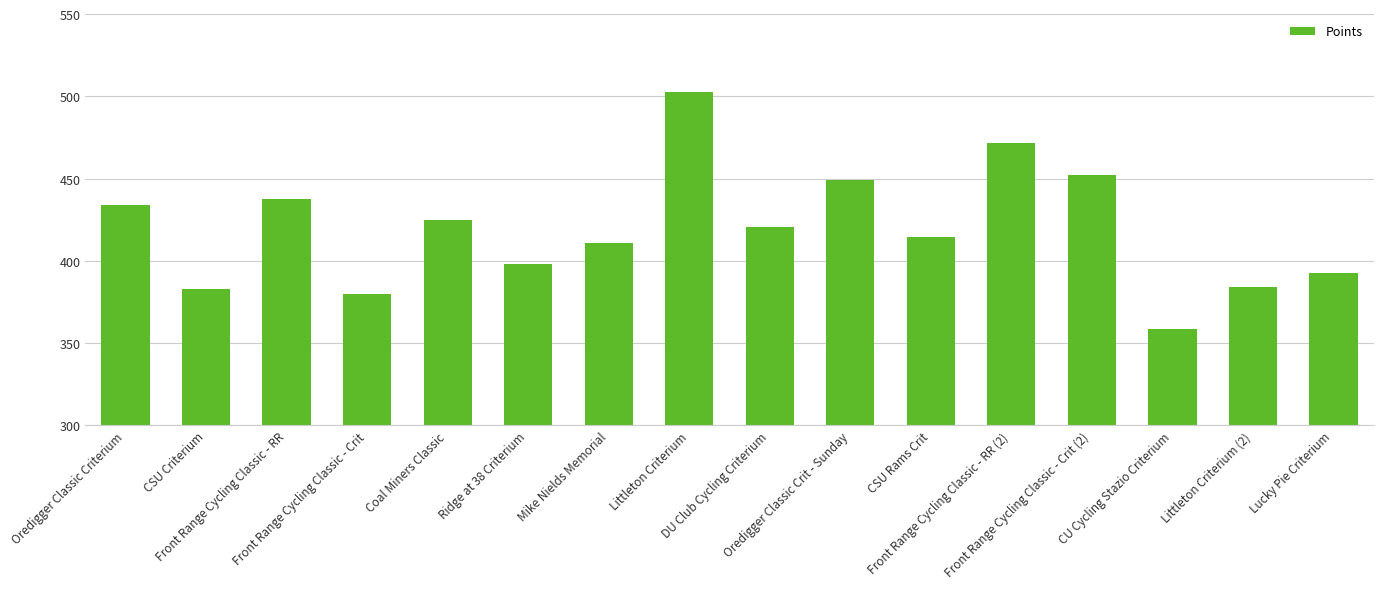

Is it true that the value at DU Club Cycling Criterium is 420.5?

True